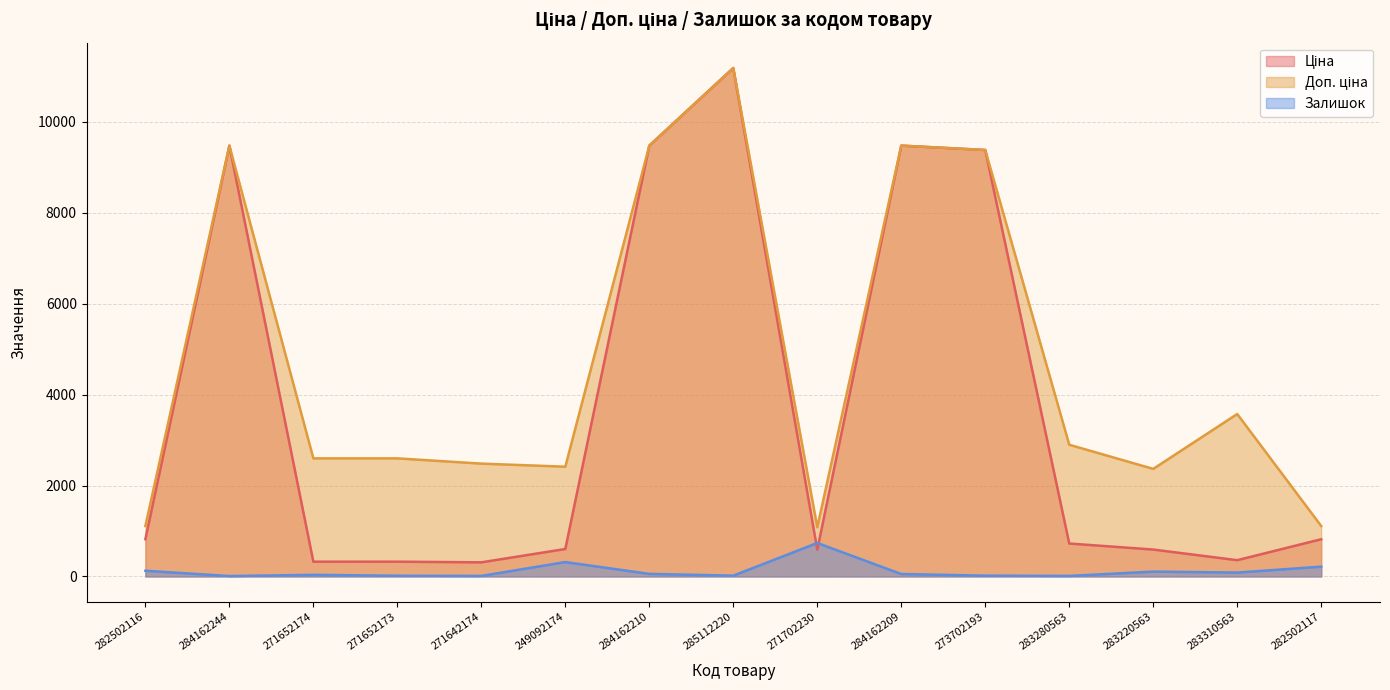

At 283280563, list the series in order from smallest to largest.

Залишок, Ціна, Доп. ціна